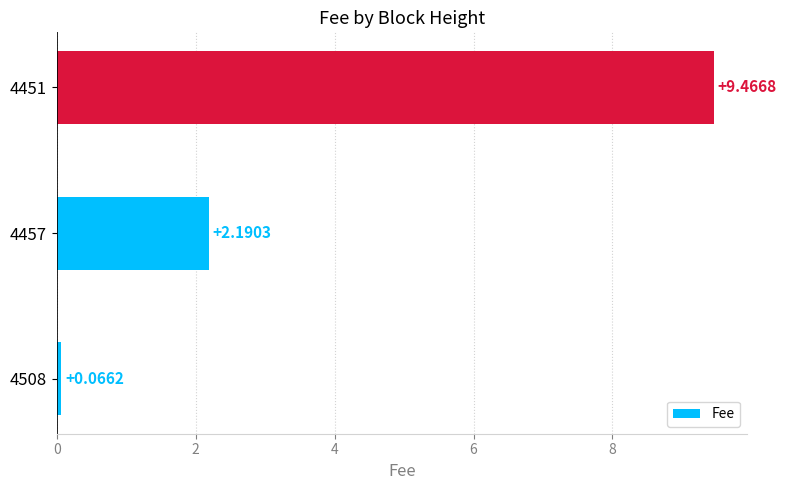

Which has a higher value, 4451 or 4457?

4451